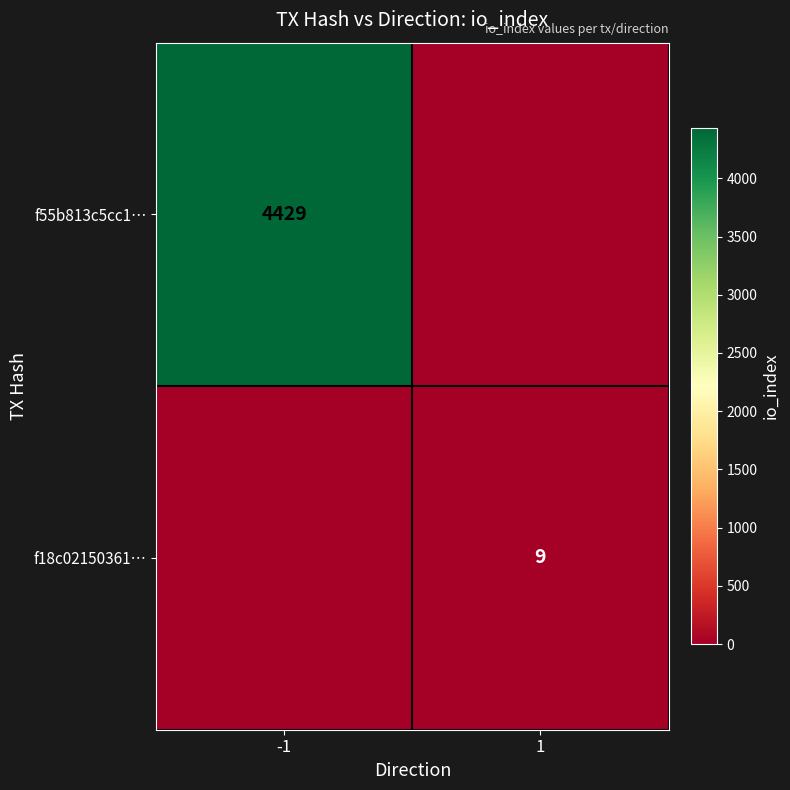

Is it true that f55b813c5cc1… equals 4429 at -1?

True